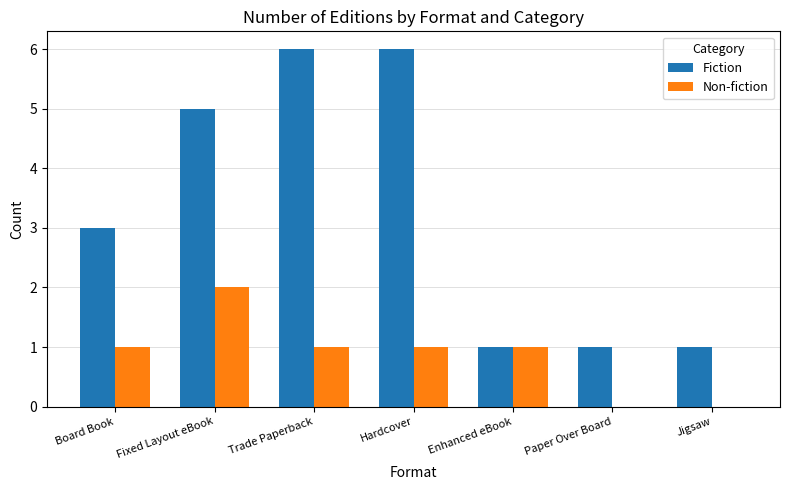

What is the maximum value shown in the chart?

6